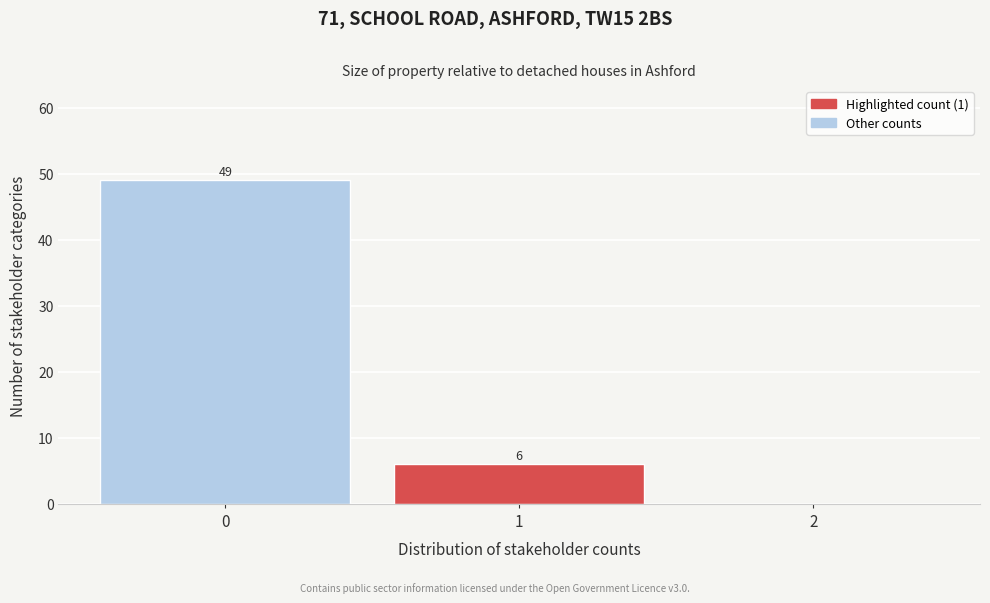

Which range on the x-axis has the tallest bar?

-0.5 to 0.5